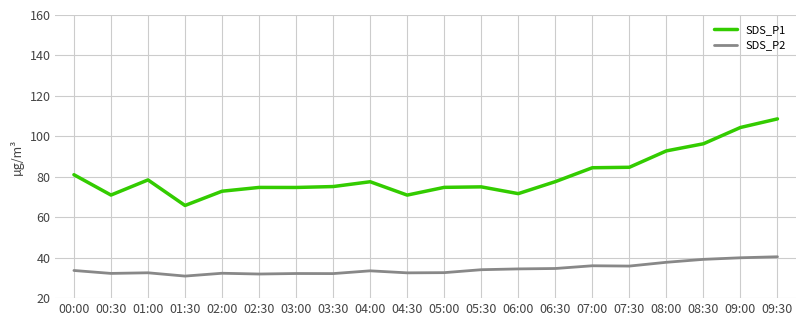

Does the chart have visible grid lines?

Yes